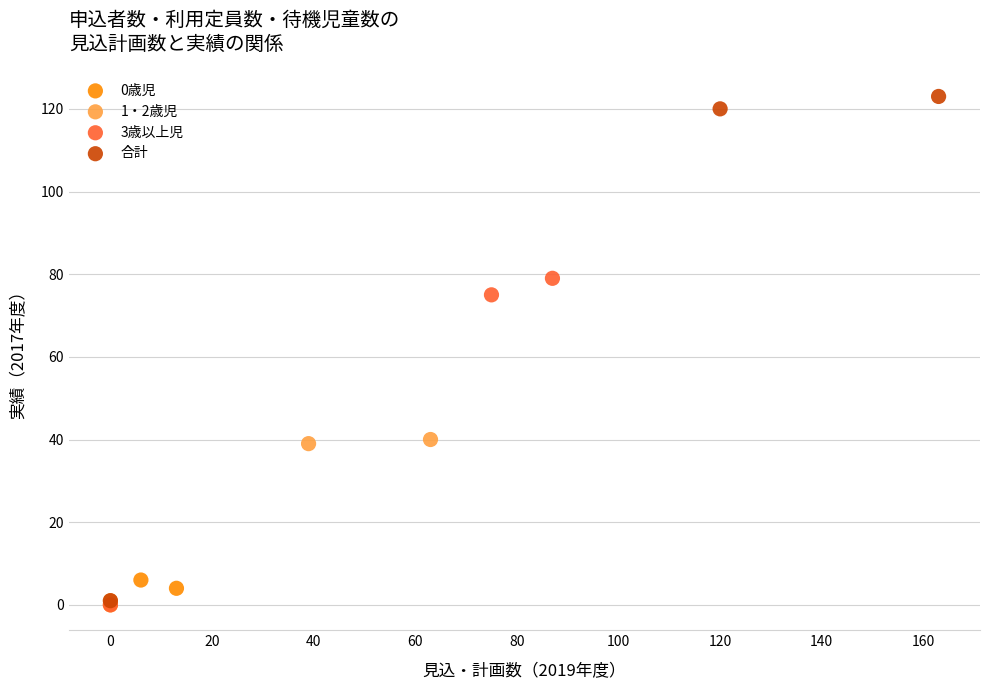

Which series has the widest spread of Y values?

合計